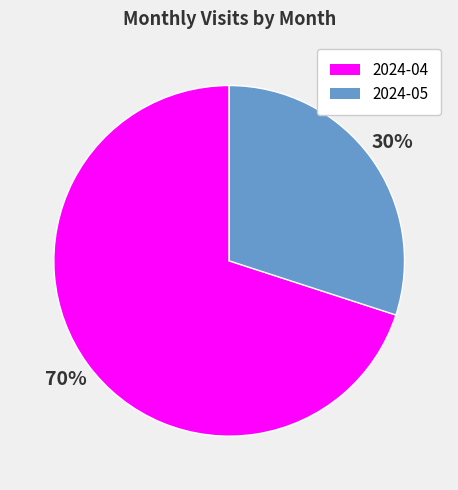

Which slice is the largest?

2024-04